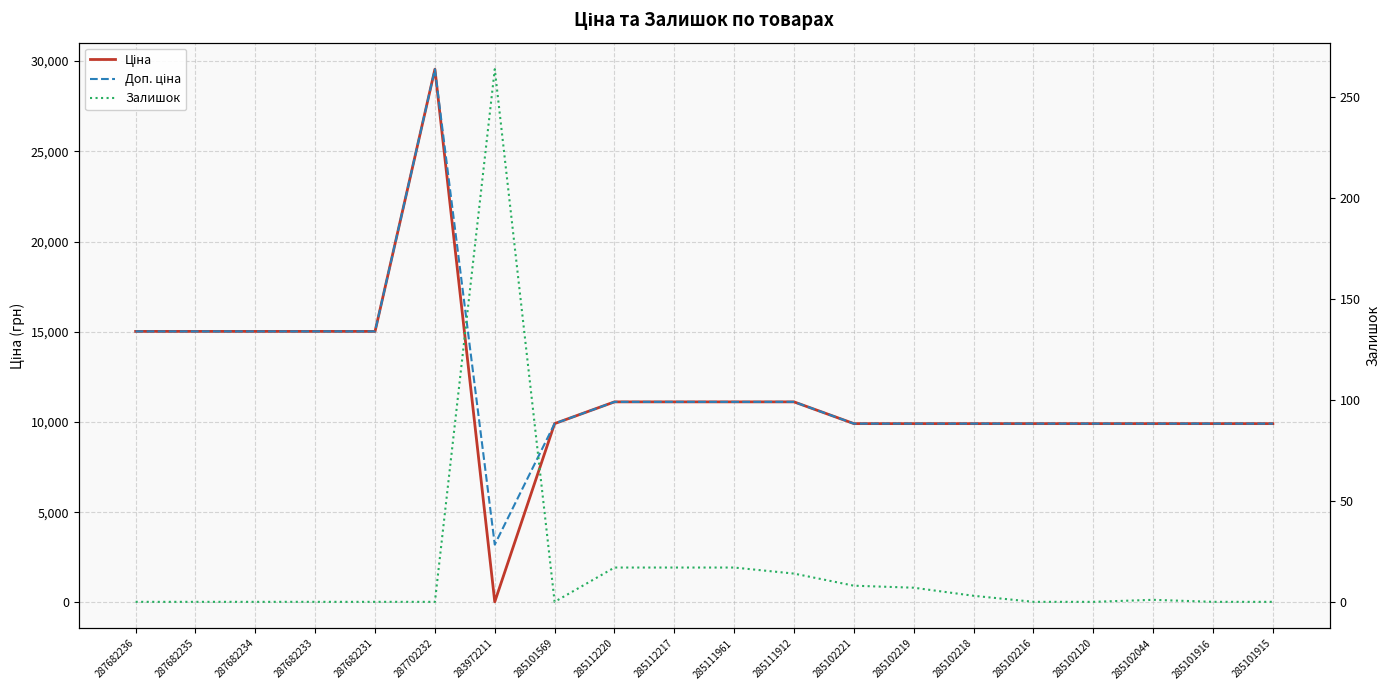

What is the value of the Доп. ціна point at the 1st from the left?

15019.2